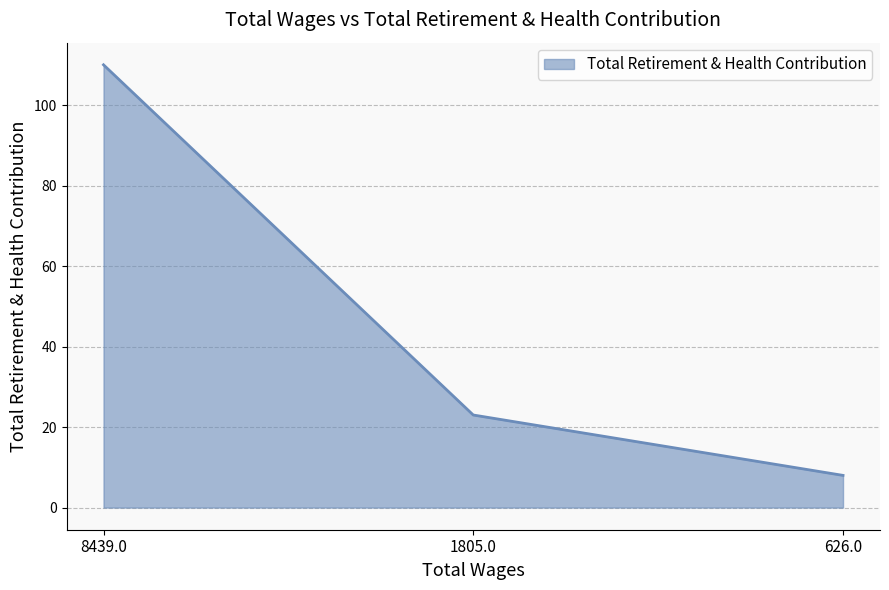

What is the change in value from 8439.0 to 626.0?

-102